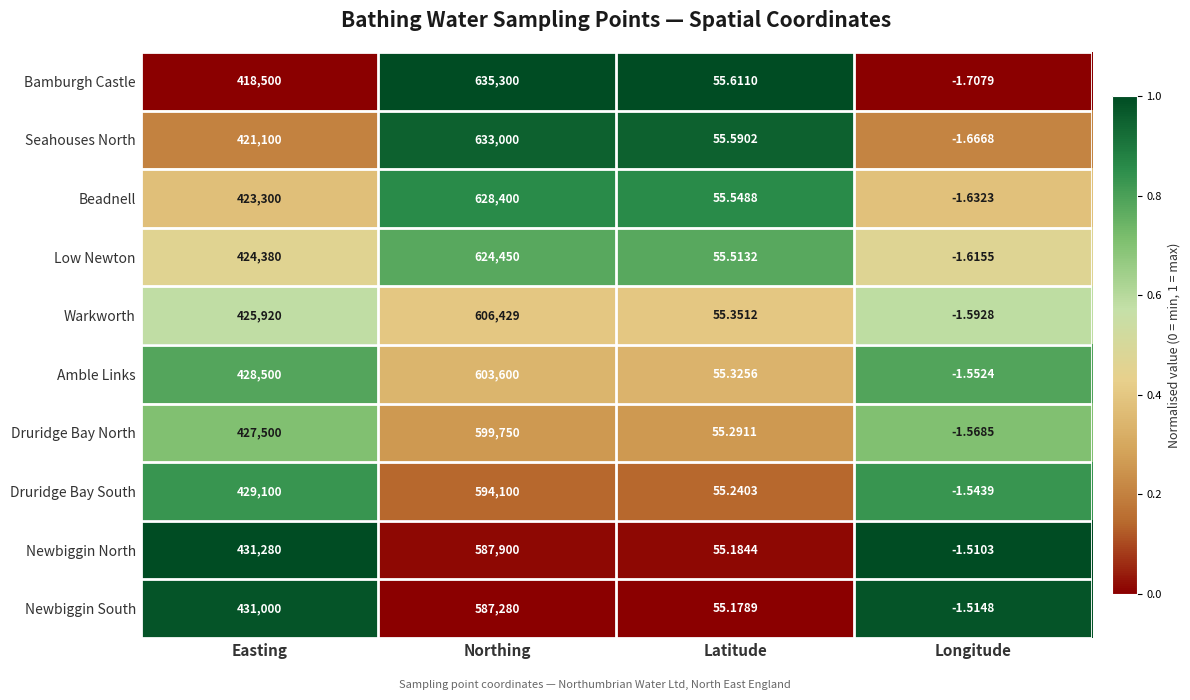

Where is Newbiggin South nearest to the value 293639?

Easting